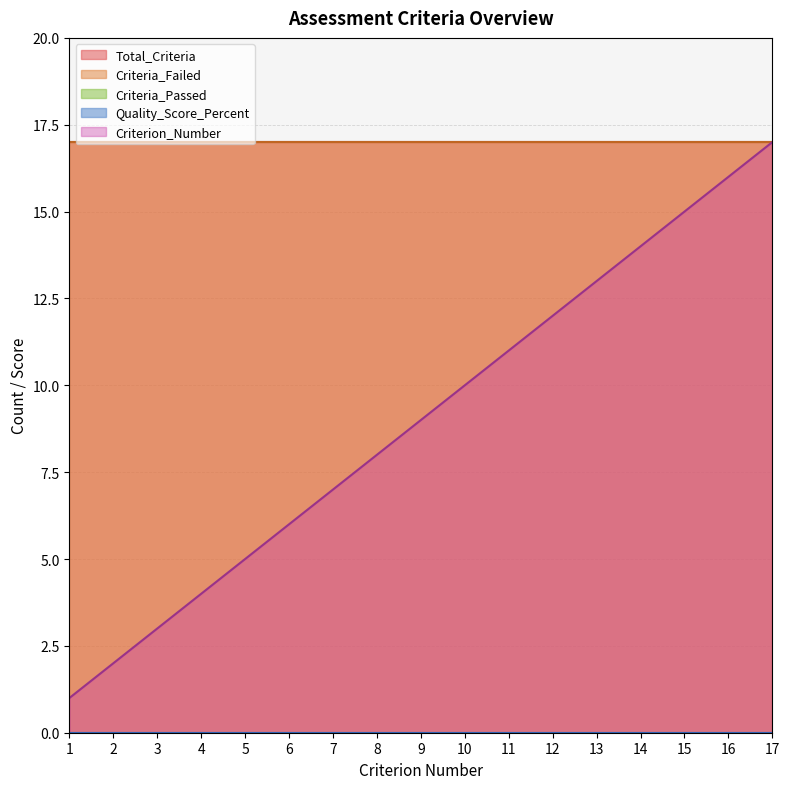

Rank the series at 1 from highest to lowest value.

Total_Criteria, Criteria_Failed, Criterion_Number, Criteria_Passed, Quality_Score_Percent